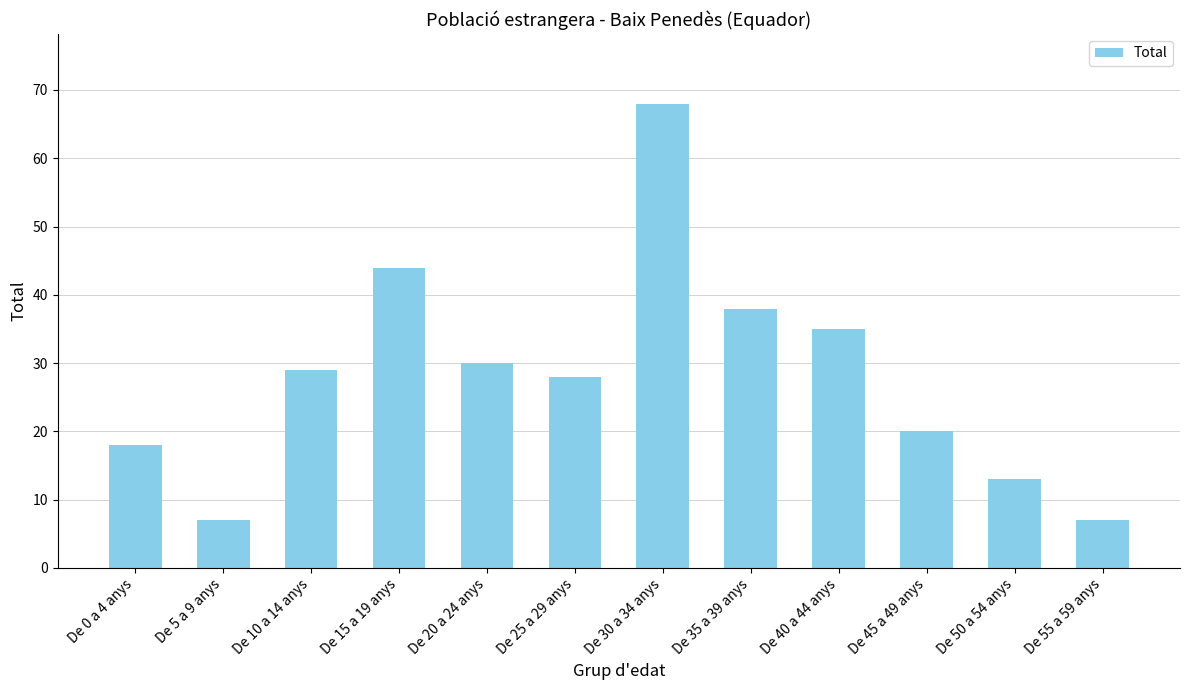

What is the sum of the values at De 35 a 39 anys and De 45 a 49 anys?

58